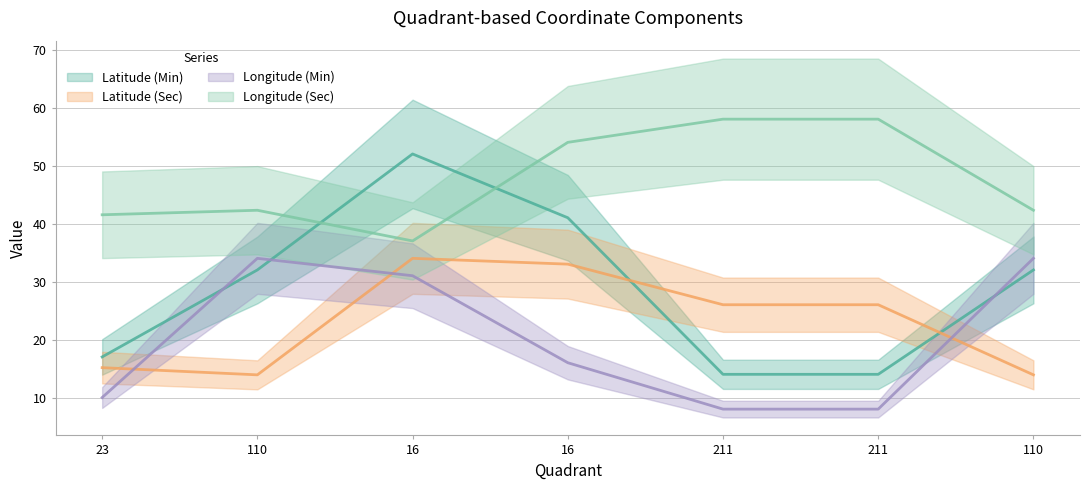

Which series has the largest total across all categories?

Longitude (Sec)